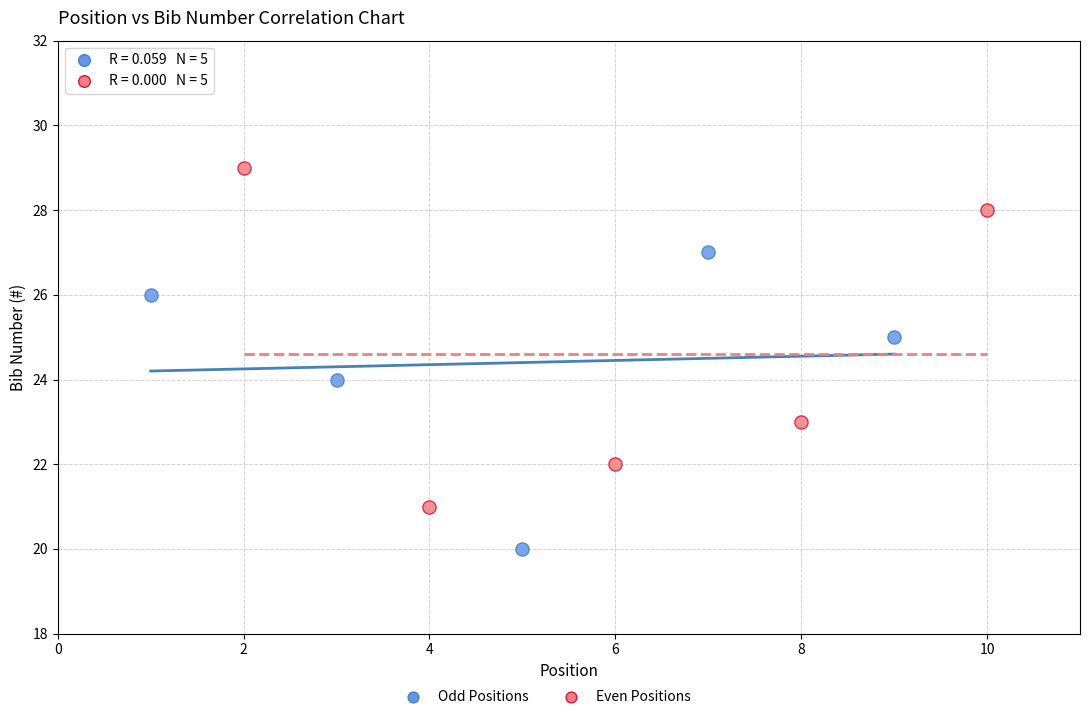

Which series contains the lowest Y value?

Odd Positions